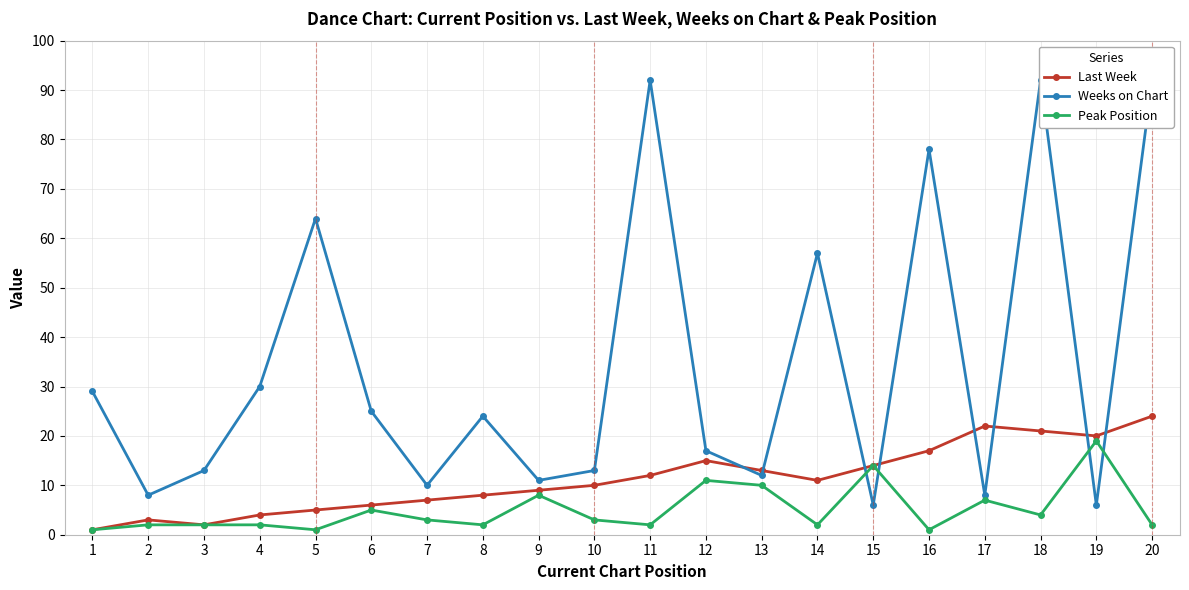

Is the value of Peak Position at 14 greater than the value of Last Week at 6?

No